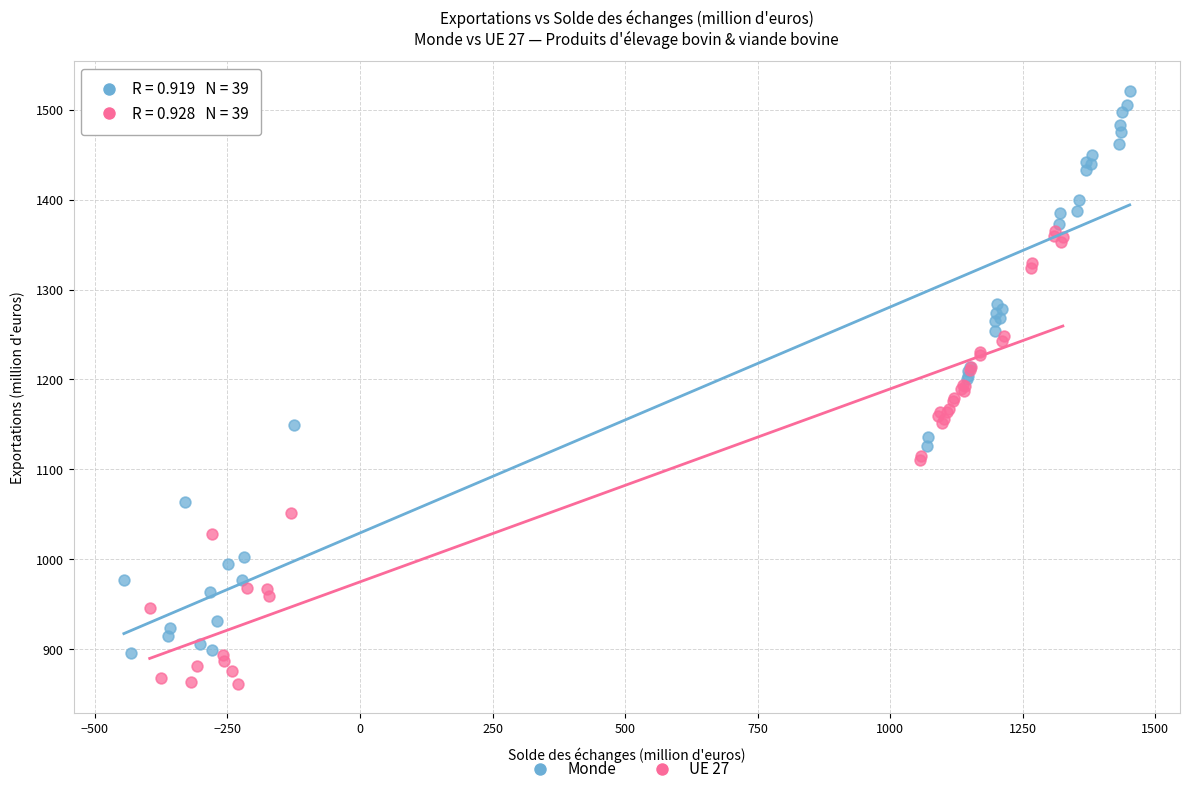

Which series contains the highest Y value?

Monde